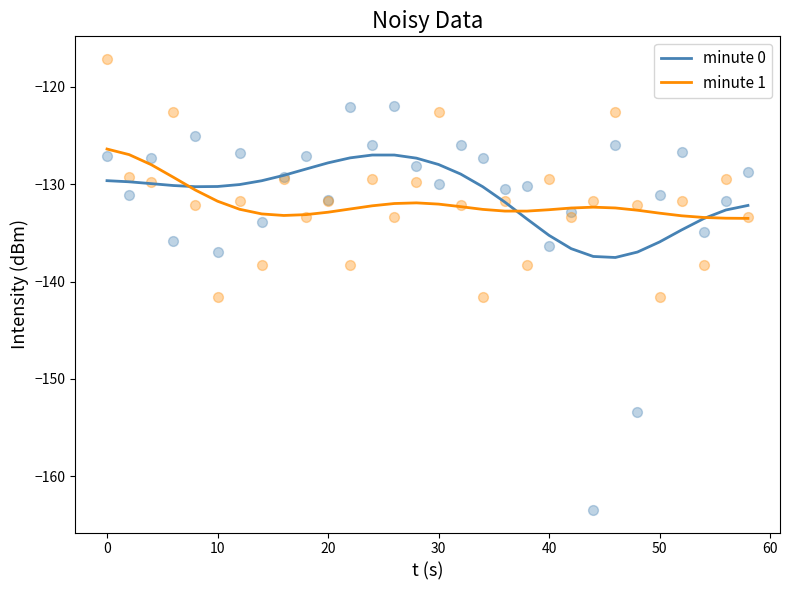

What is the minimum value for minute 0?

-137.5